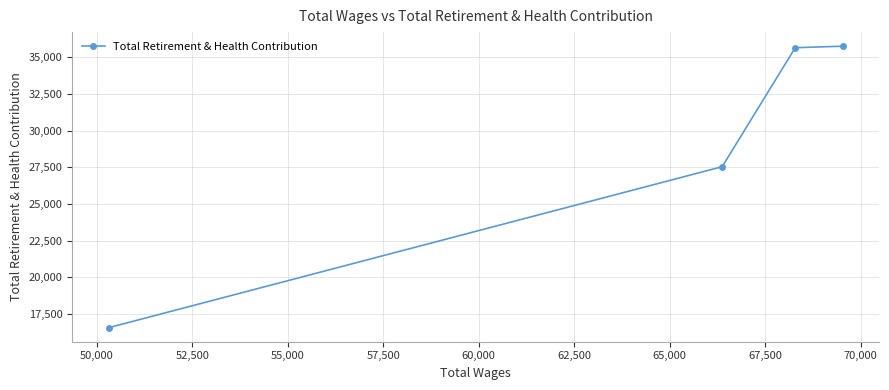

What is the greatest value displayed?

35766